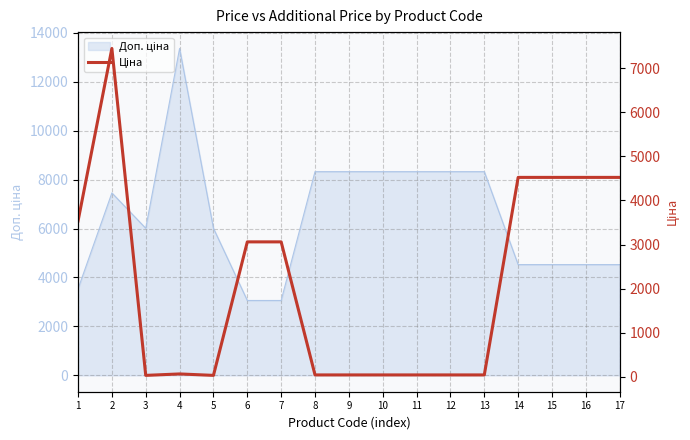

Where does the data first go above 59?

1